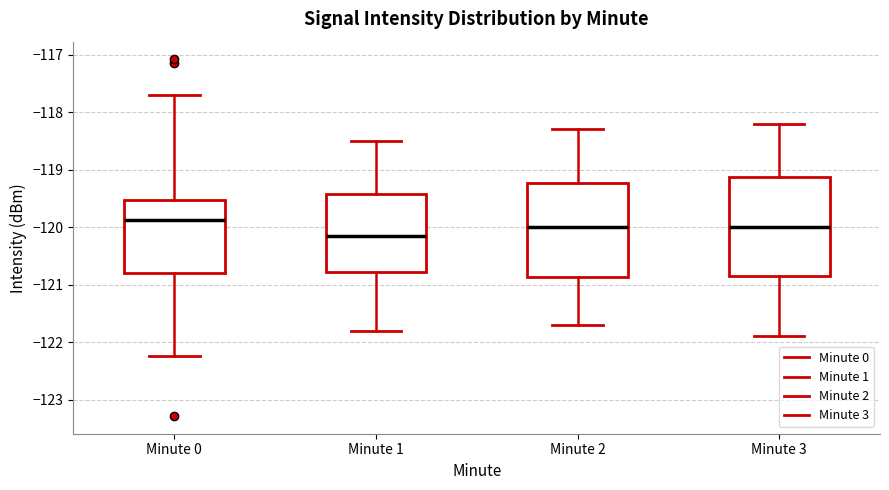

Where is the upper edge of the box for Minute 2 on the y-axis? The values are not printed on the chart, so give them approximately, as read against the axis.

-119.2